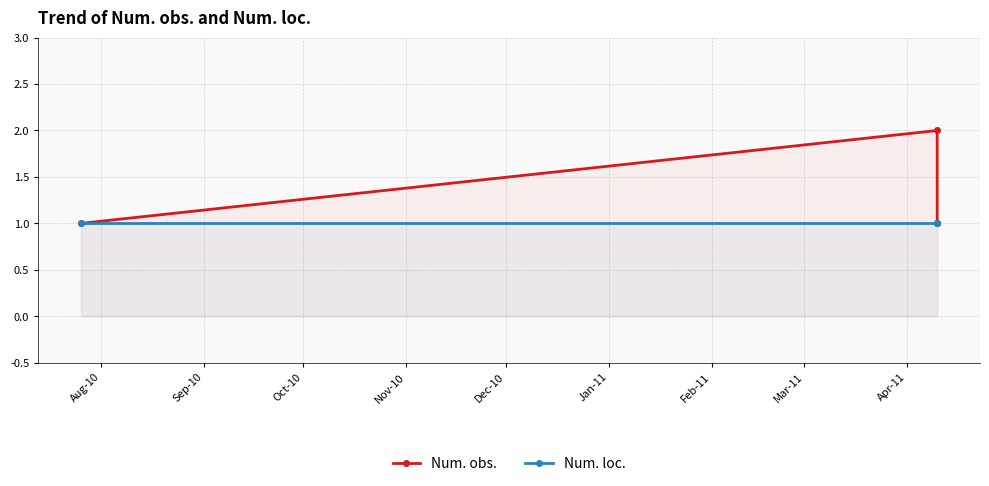

List the series in order of their peak value, lowest first.

Num. loc., Num. obs.